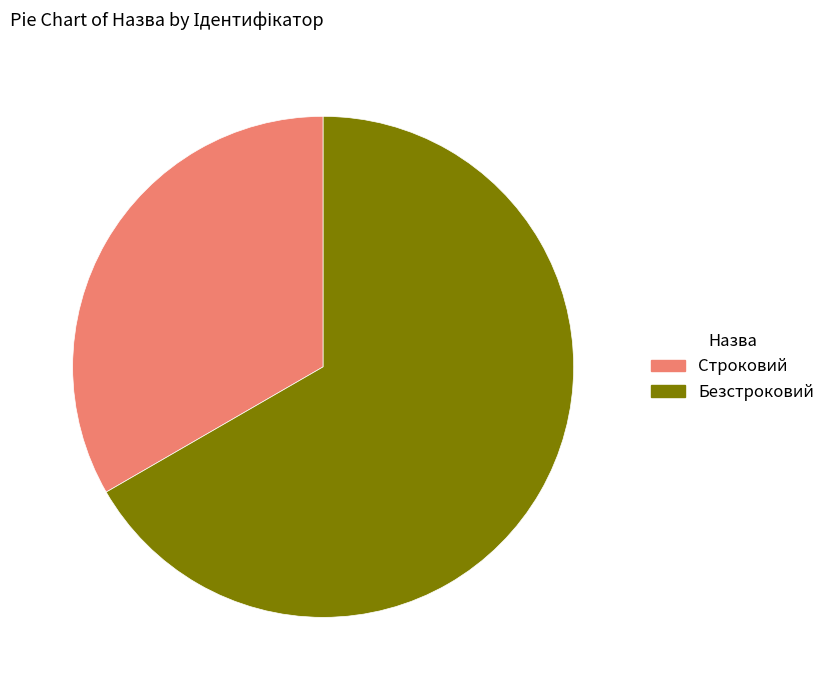

Rank the categories by value from highest to lowest.

Безстроковий, Строковий